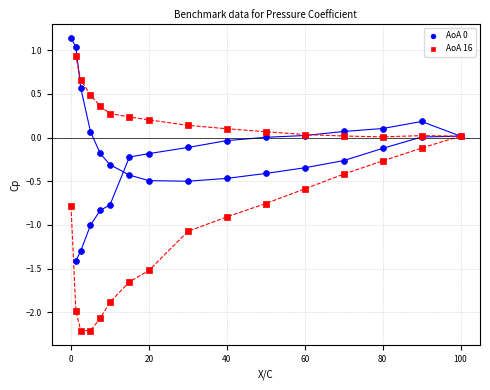

Which series reaches the minimum Y coordinate?

AoA 16